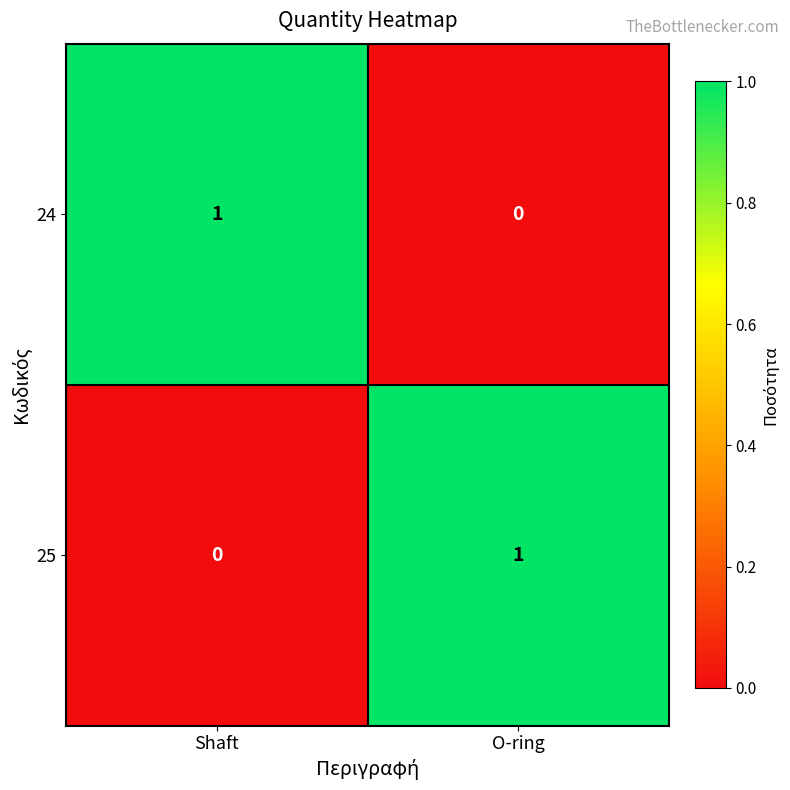

How many data points in 24 are less than 1?

1